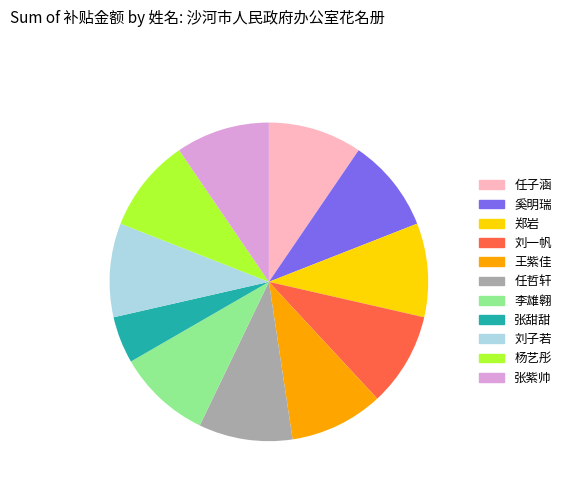

Does any single category account for the majority?

No